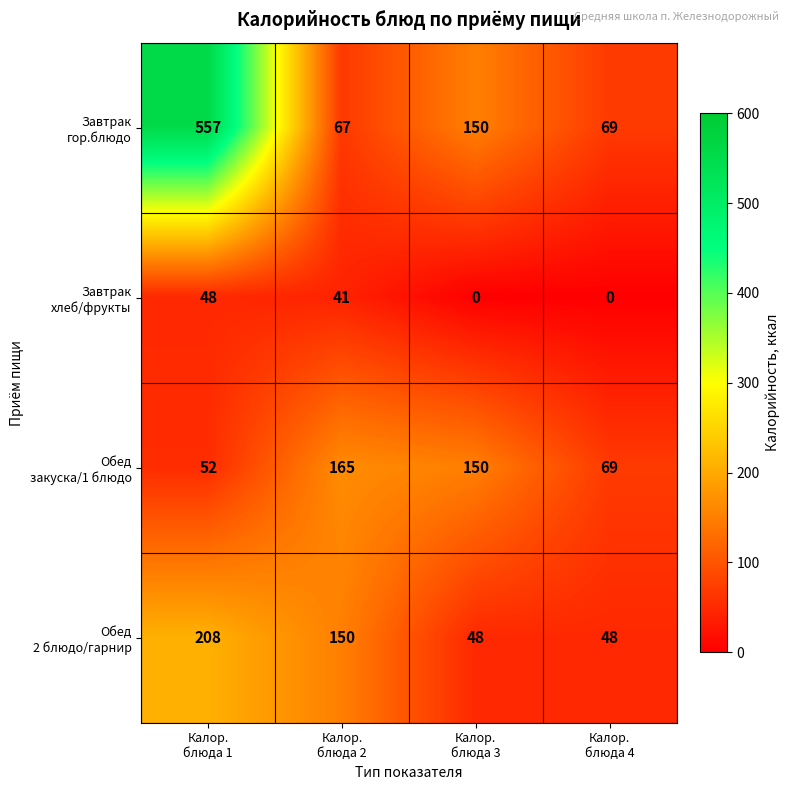

Count the number of categories in the chart.

4